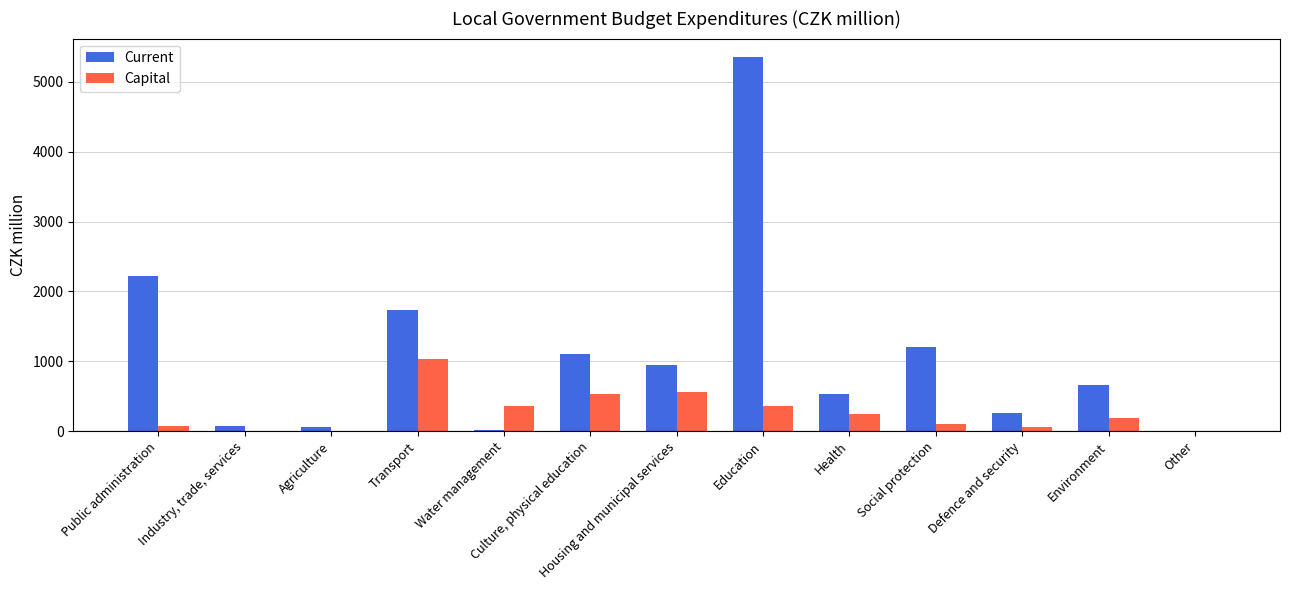

Where is Current nearest to the value 2680?

Public administration